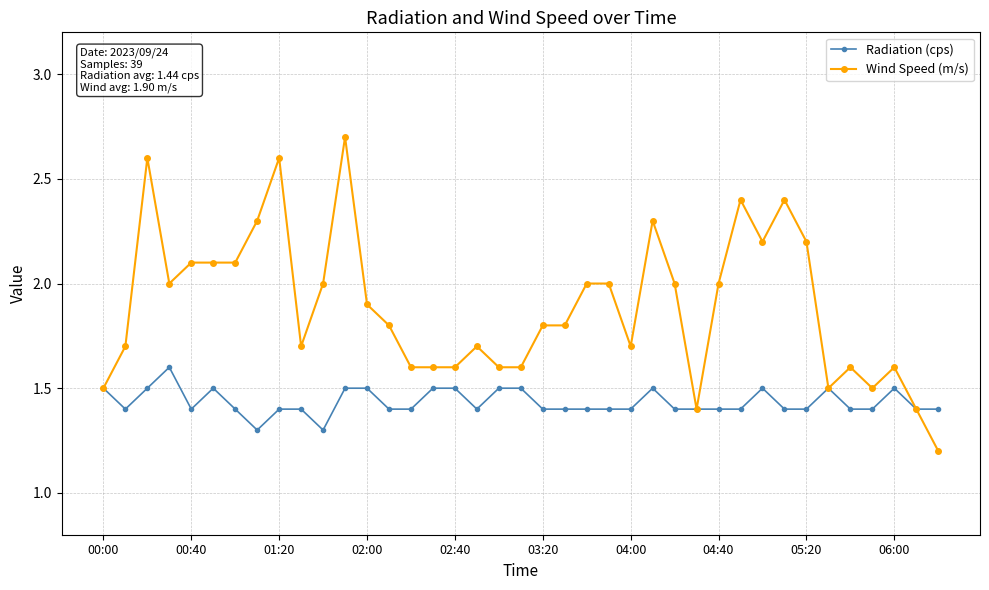

List the series in order of their peak value, highest first.

Wind Speed (m/s), Radiation (cps)